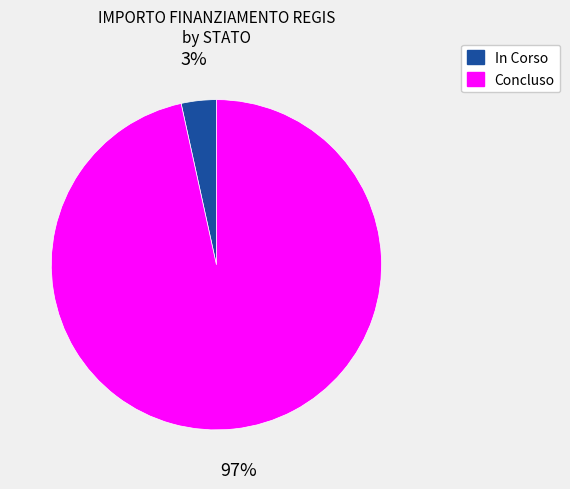

What percentage is the In Corso slice, to the nearest percent?

3%